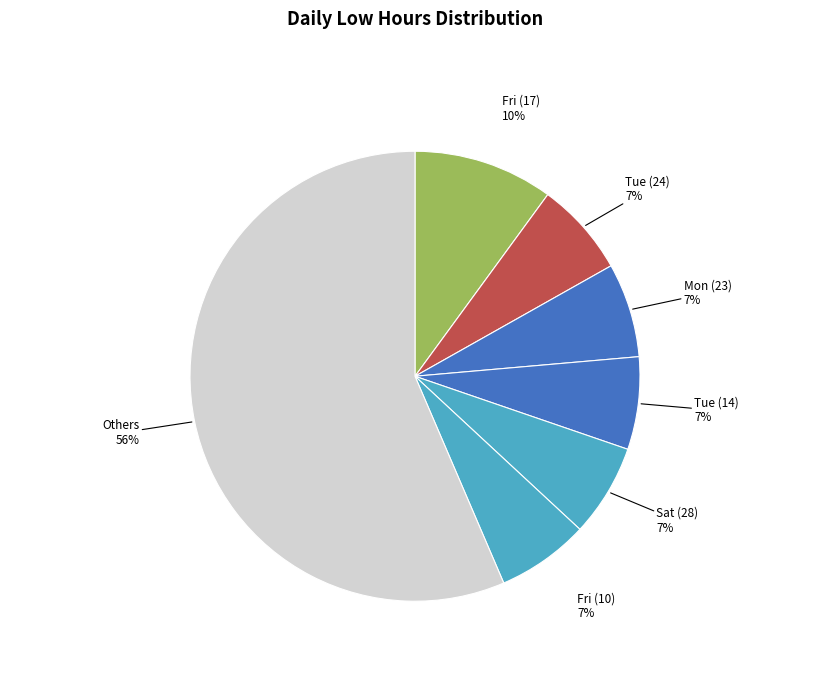

How many segments does this pie chart have?

7